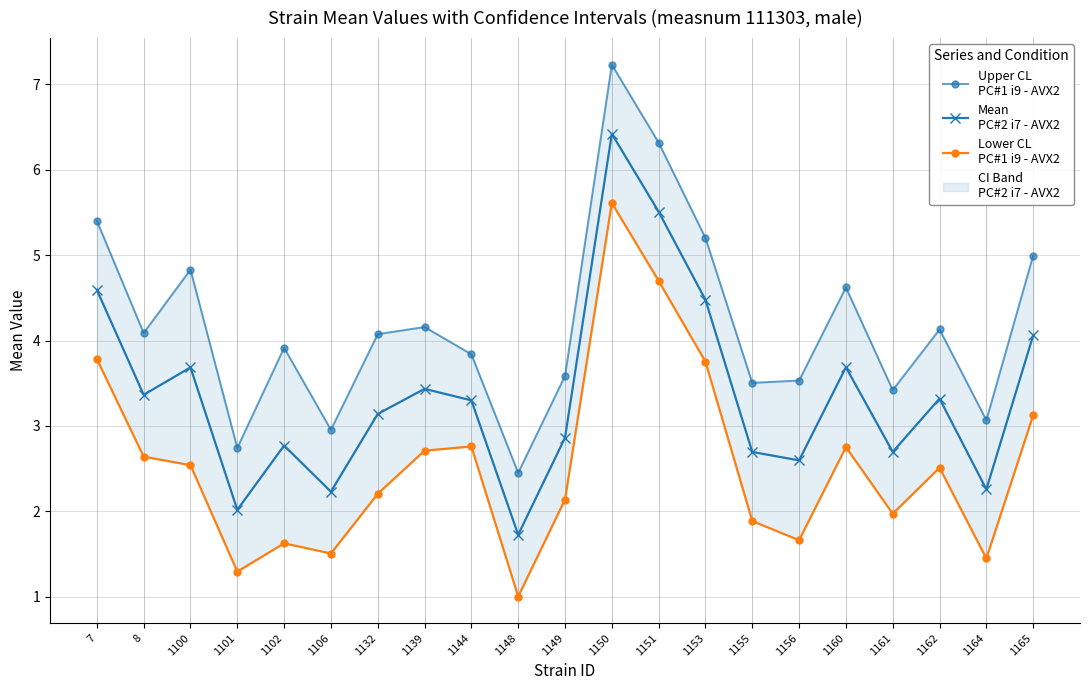

Read the Mean
PC#2 i7 - AVX2 value at 1160.

3.7